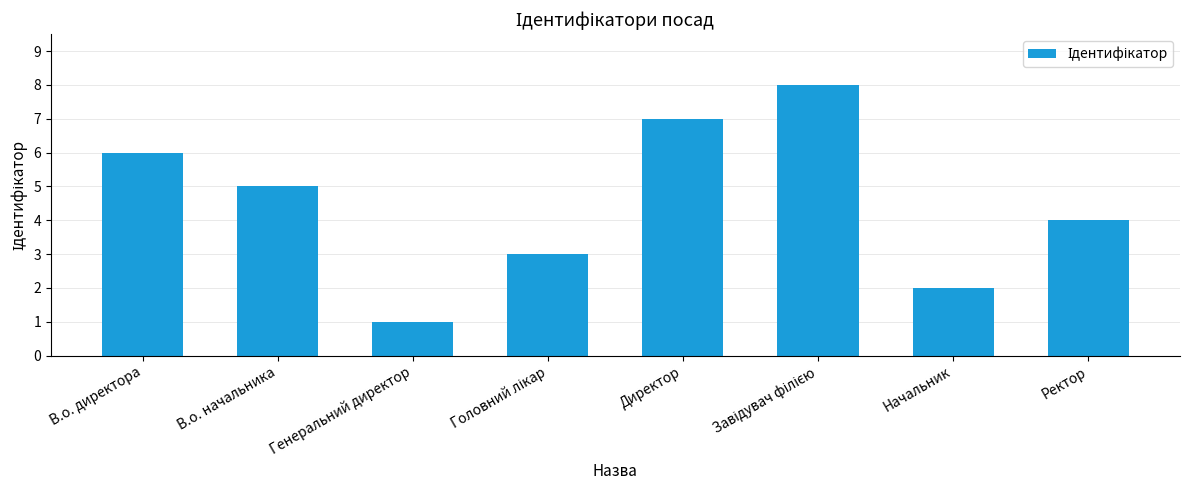

What is the label of the 1st bar from the left?

В.о. директора